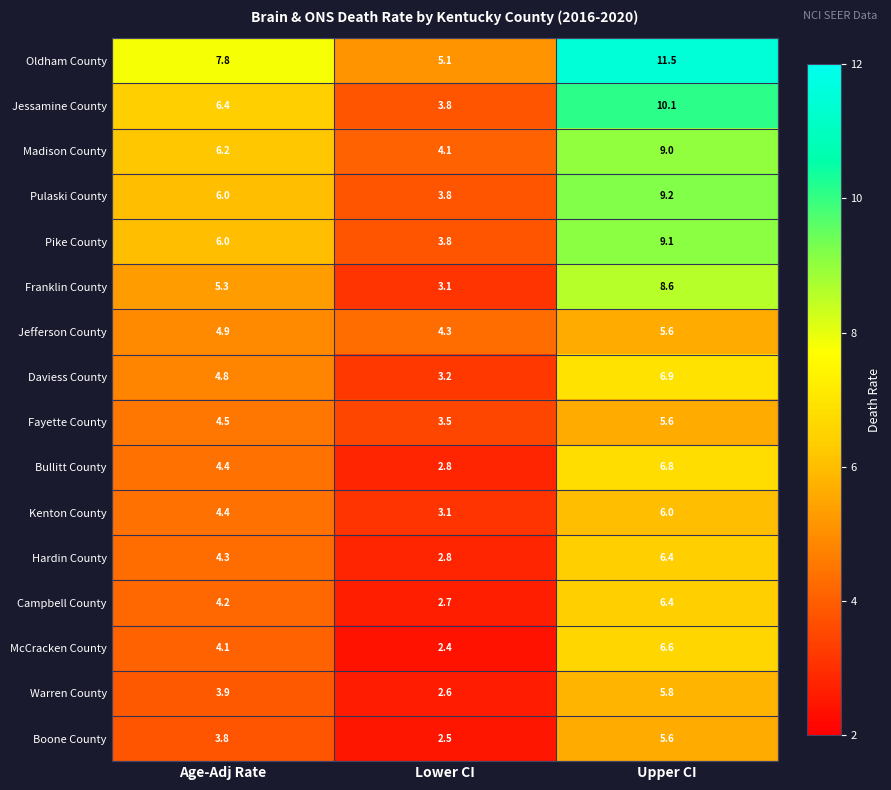

What is the total value across all series at Upper CI?

119.2